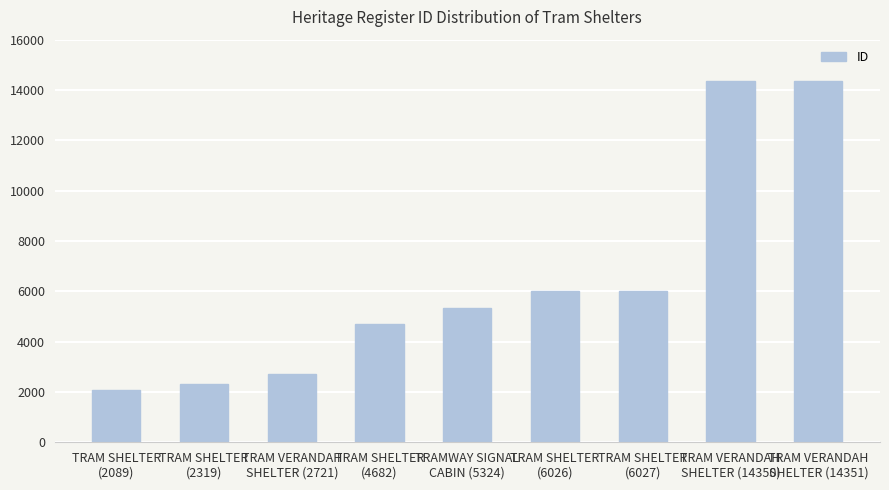

How many bars are there in total?

9